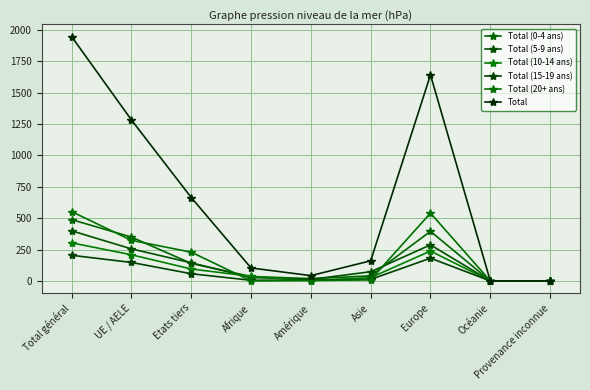

At which category does Total (20+ ans) reach its first local valley?

Afrique